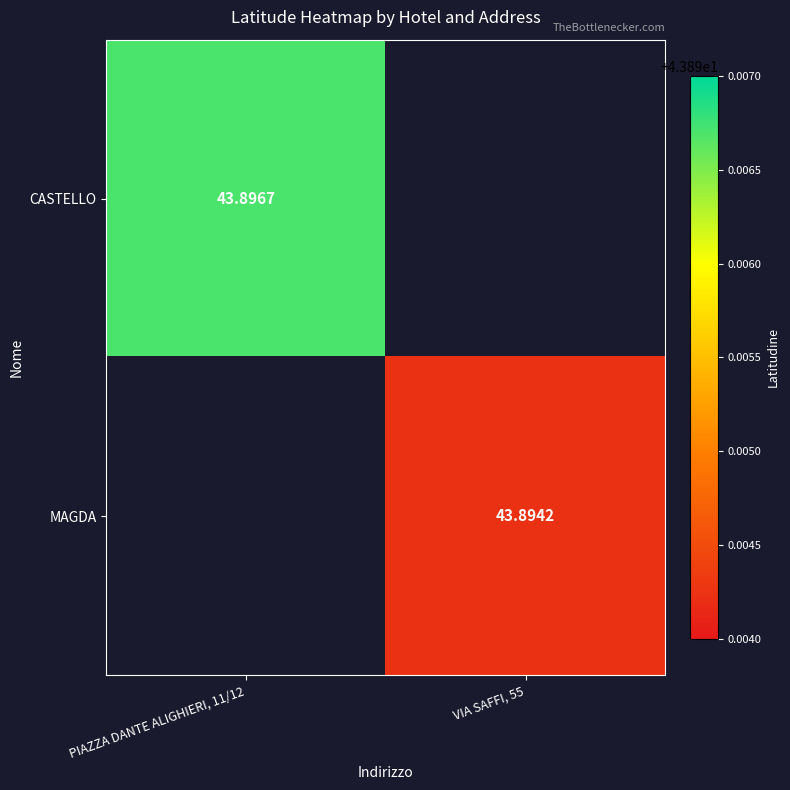

Is the value of CASTELLO at PIAZZA DANTE ALIGHIERI, 11/12 greater than the value of MAGDA at VIA SAFFI, 55?

Yes